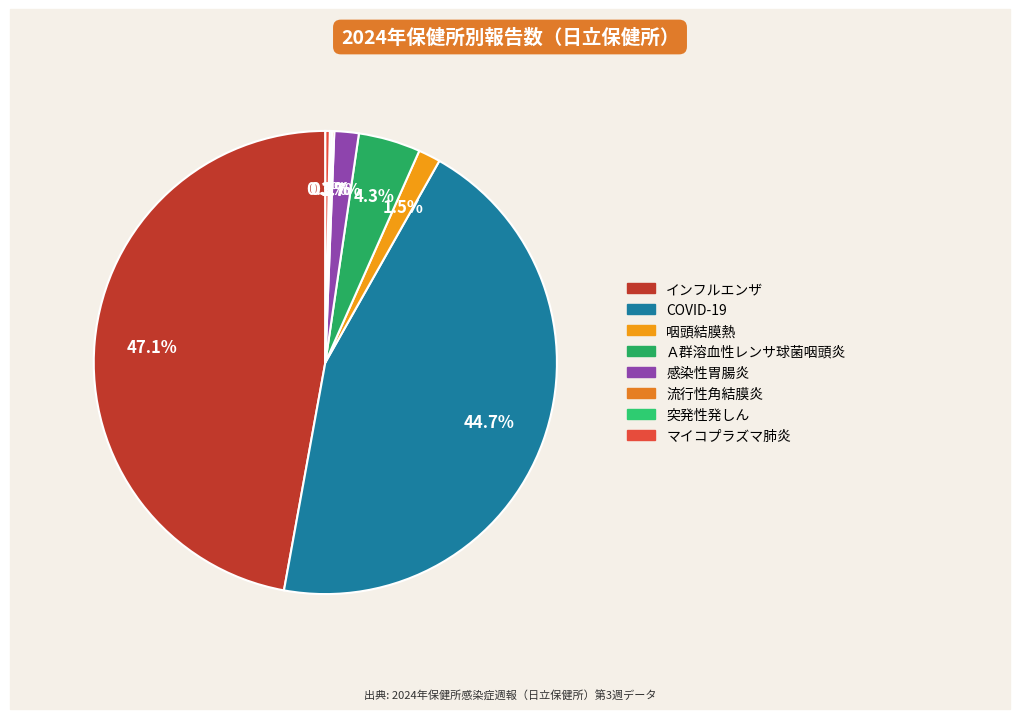

True or false: 咽頭結膜熱 accounts for 7% of the total.

False